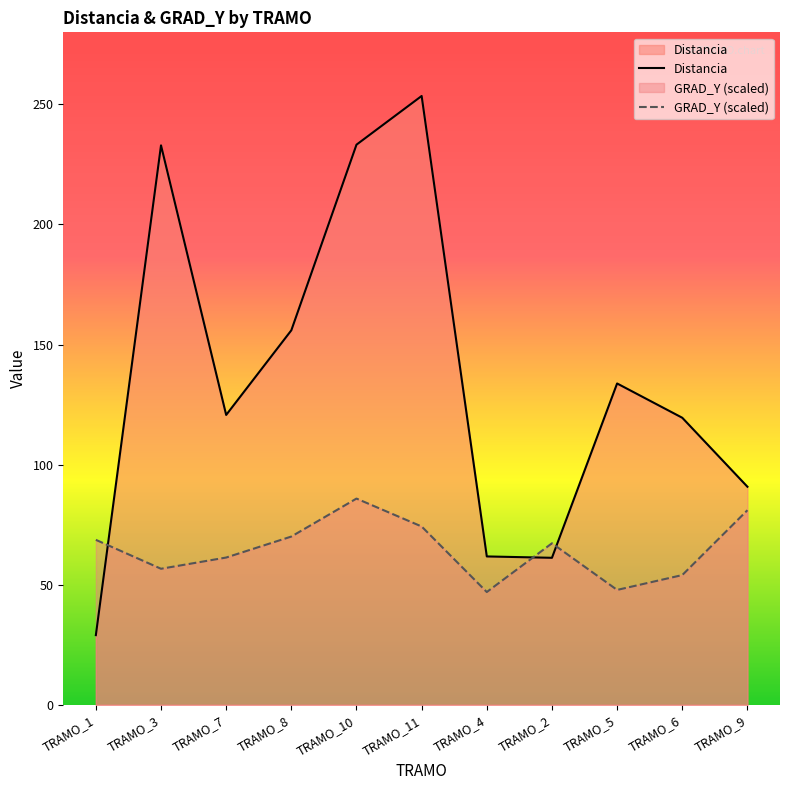

How many values in the GRAD_Y series exceed 67?

6